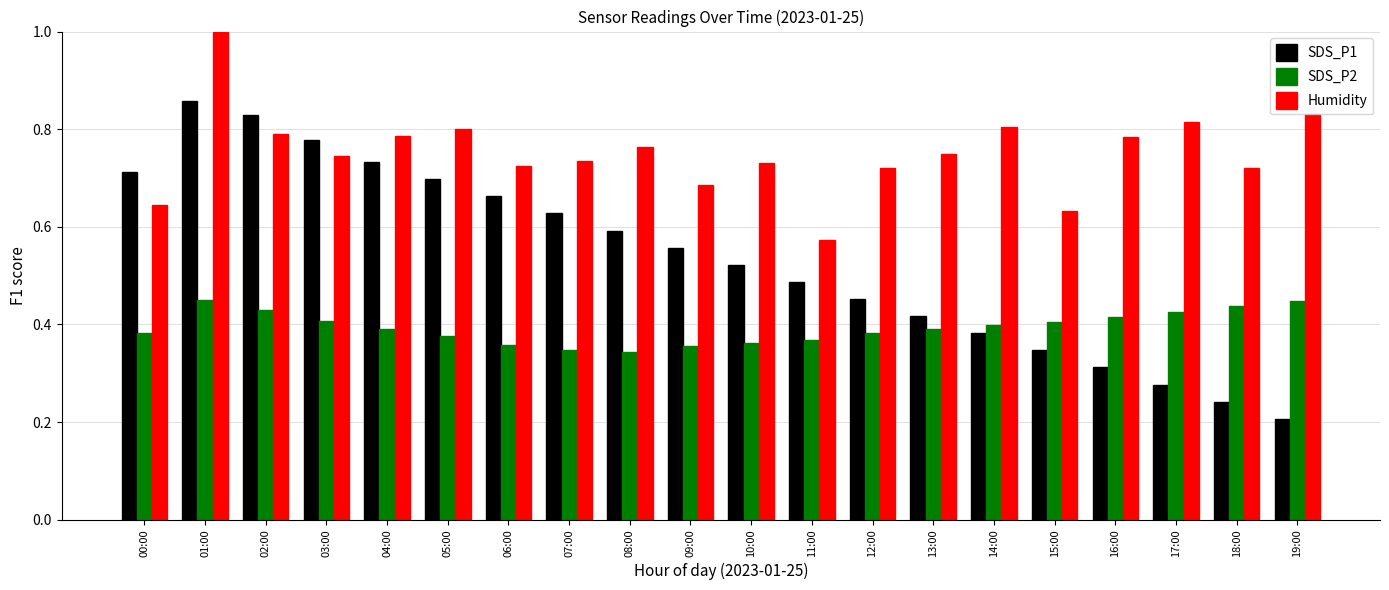

At which label does SDS_P1 reach its minimum?

19:00